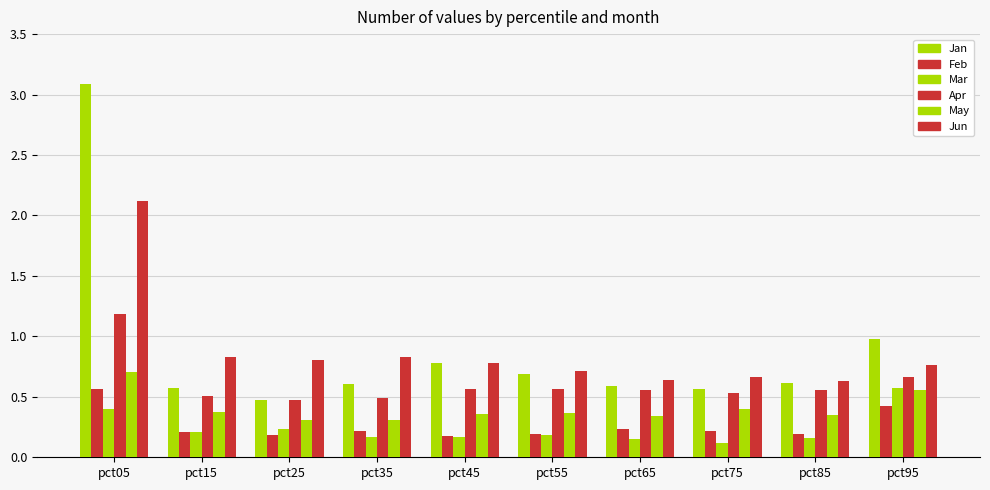

Which series has the widest spread of values?

Jan